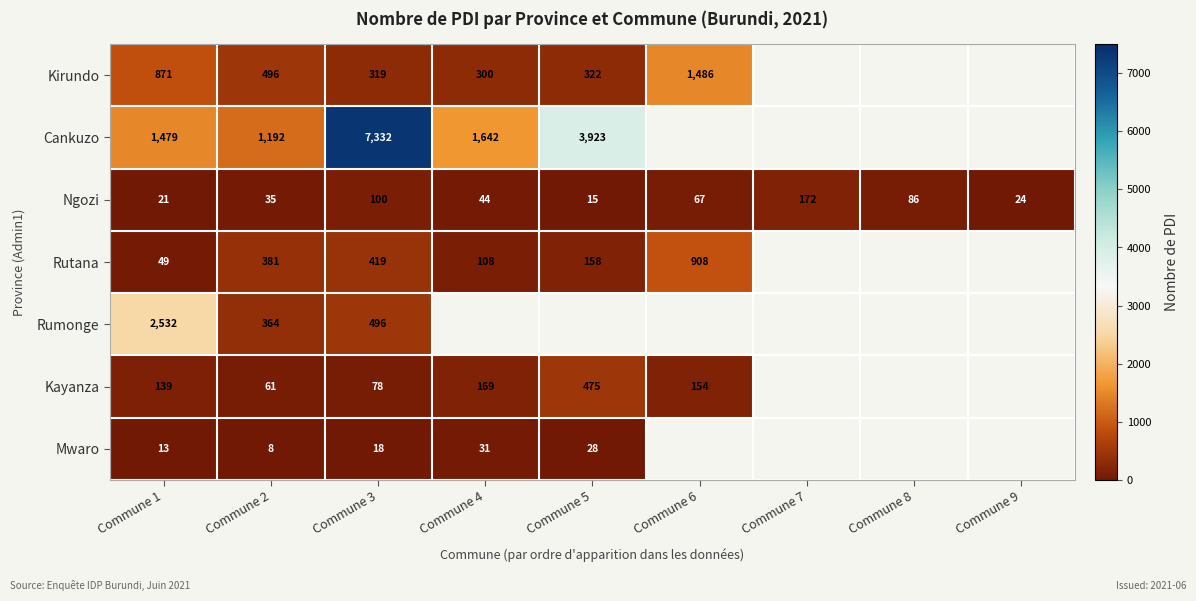

Between Commune 1 and Commune 3, which series saw the biggest shift?

Cankuzo